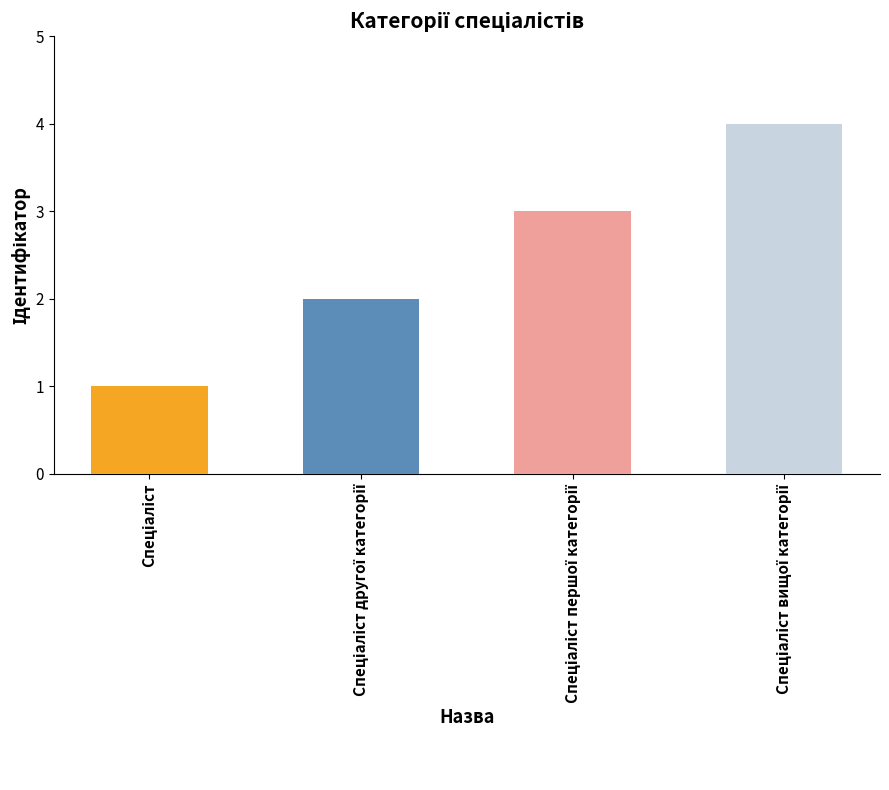

What is the sum of all values?

10